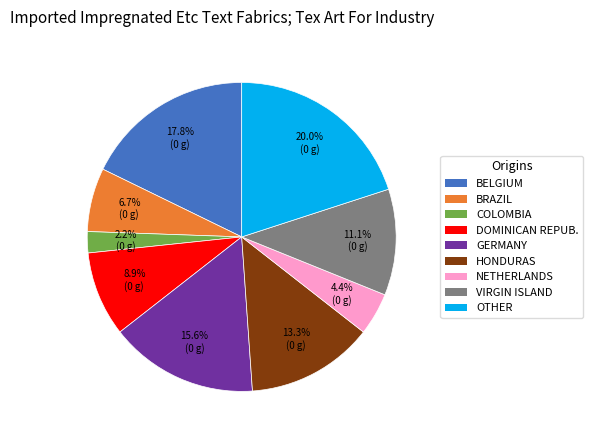

What is the largest slice in the pie chart?

OTHER